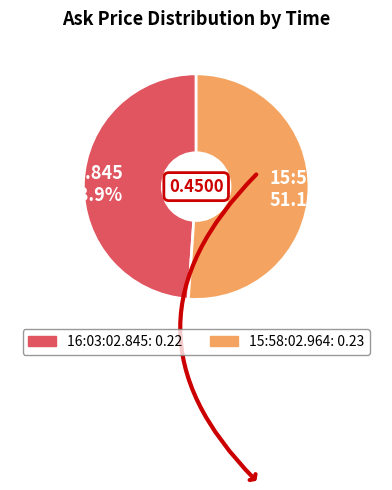

Which category accounts for the majority?

15:58:02.964